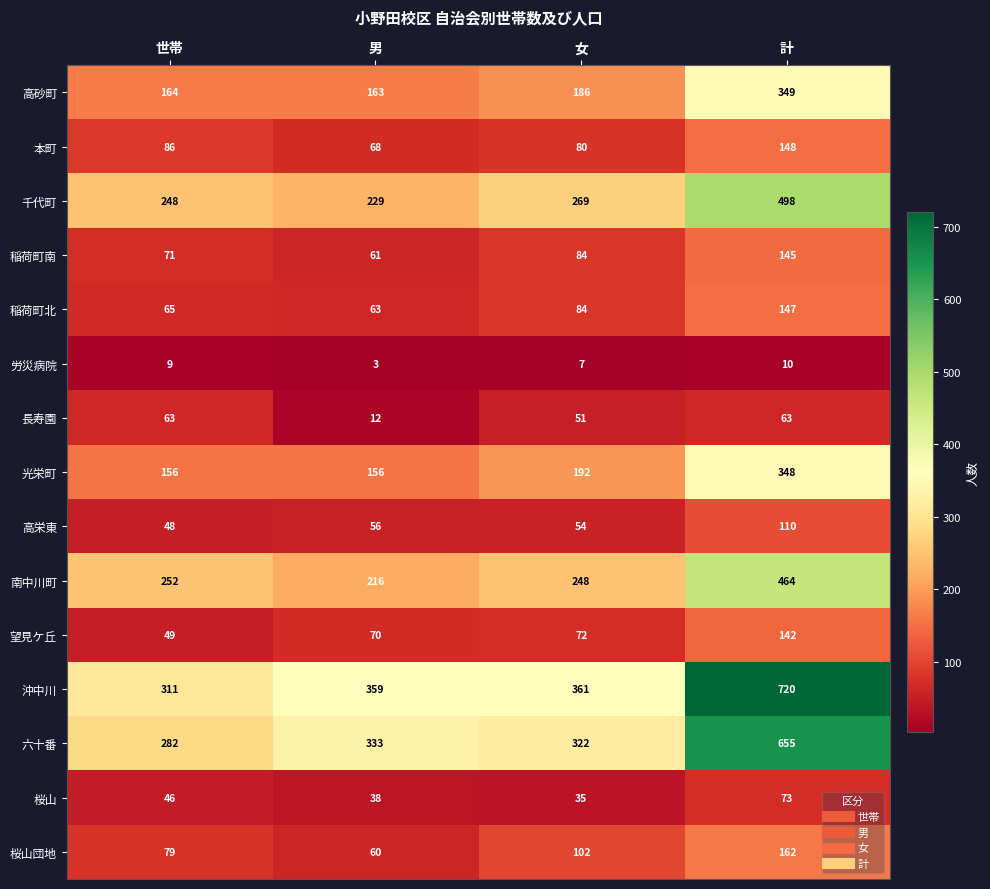

What is the difference between the highest and lowest values at 女?

354